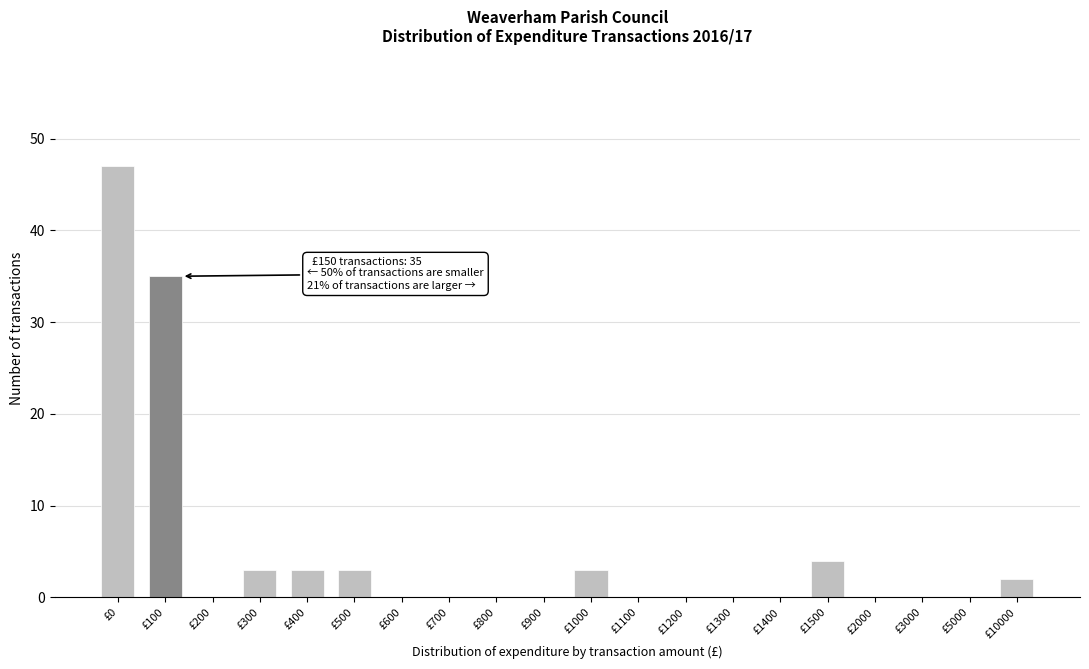

Reading left to right, list all the values displayed in this chart.

£0=47	£100=35	£200=0	£300=3	£400=3	£500=3	£600=0	£700=0	£800=0	£900=0	£1000=3	£1100=0	£1200=0	£1300=0	£1400=0	£1500=4	£2000=0	£3000=0	£5000=0	£10000=2